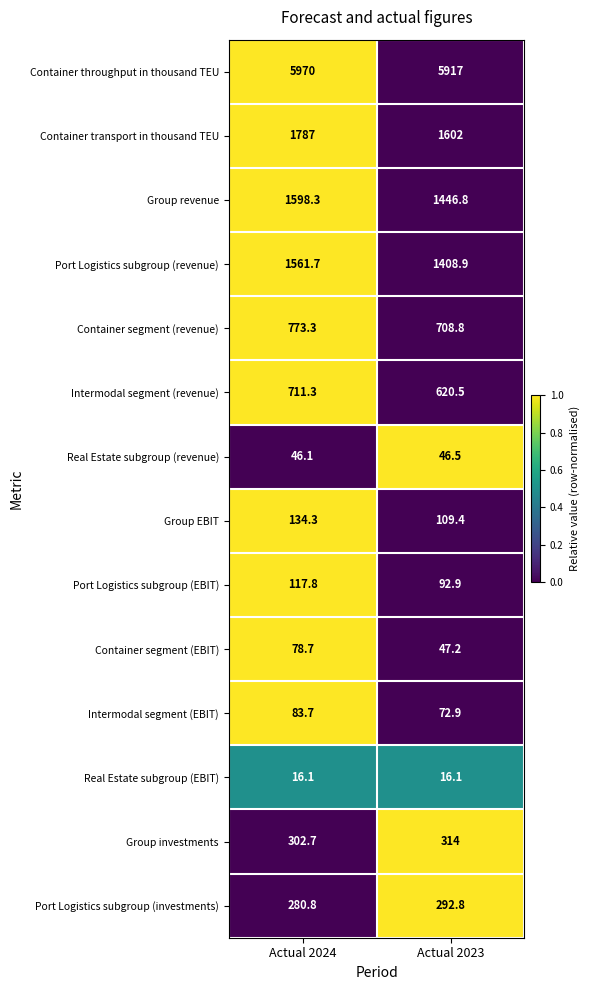

At which label does Group investments reach its peak?

Actual 2023